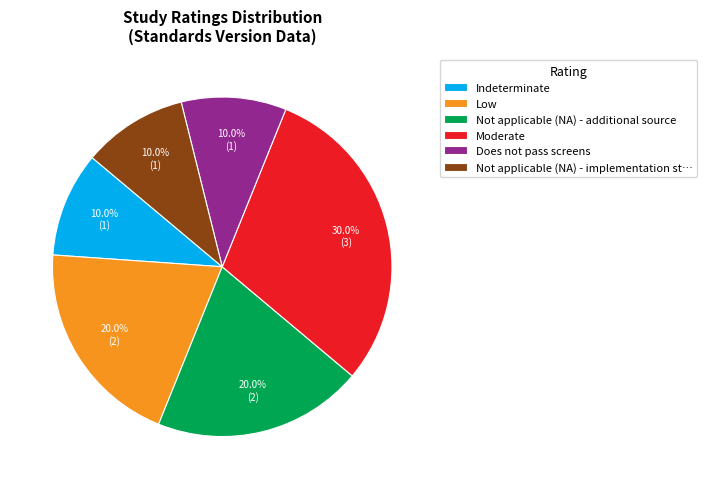

What percentage is NOT represented by Low?

80.0%